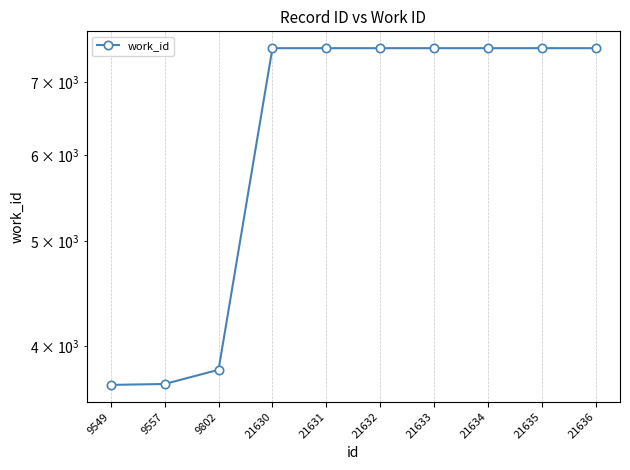

What is the difference between the maximum and minimum values?

3841